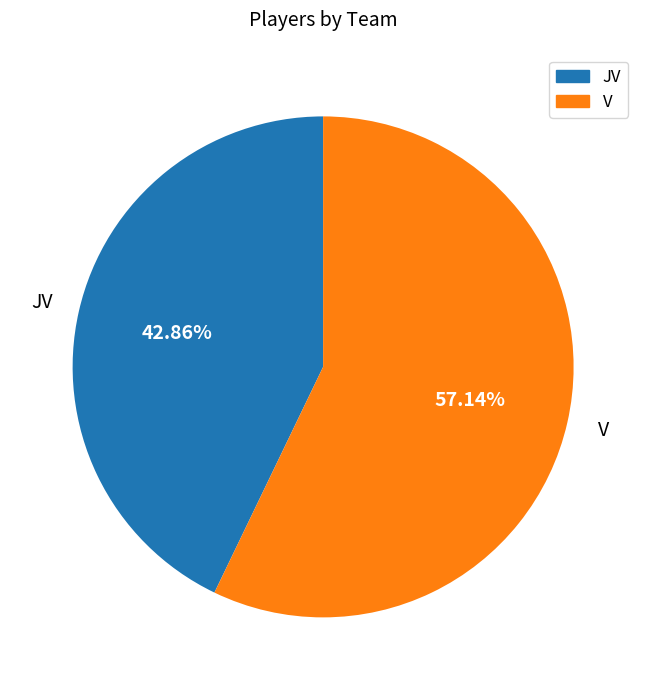

Is there any slice that represents more than half of the pie?

Yes